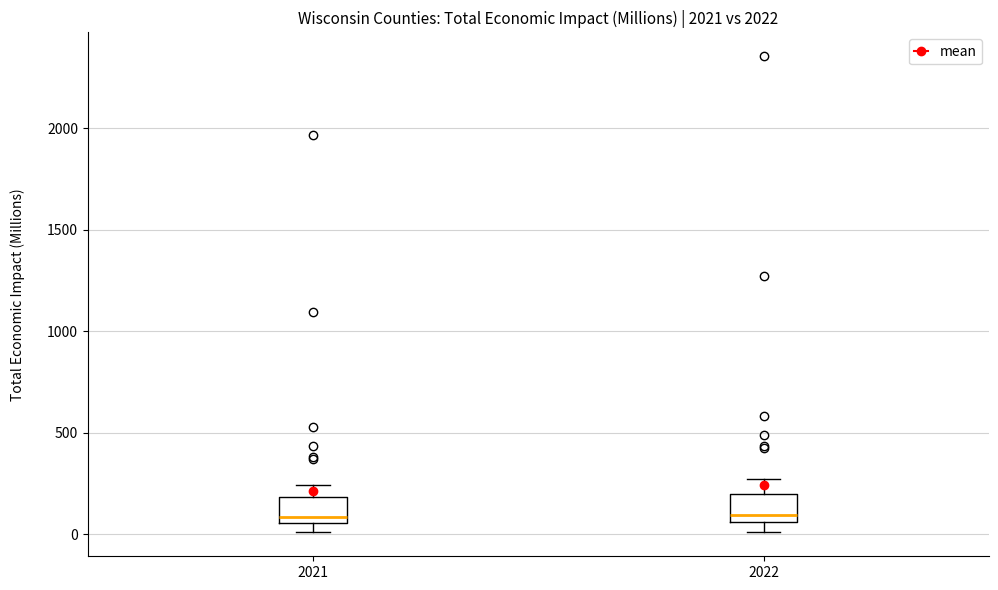

Reading left to right, transcribe this box plot: for each box, give where its median line is, the range the box spans, and where its two whiskers end, as read against the y-axis. The values are not printed on the chart, so give them approximately, as read against the axis.

2021: median 100, box 50 to 200, whiskers 0 to 250
2022: median 100, box 50 to 200, whiskers 0 to 250